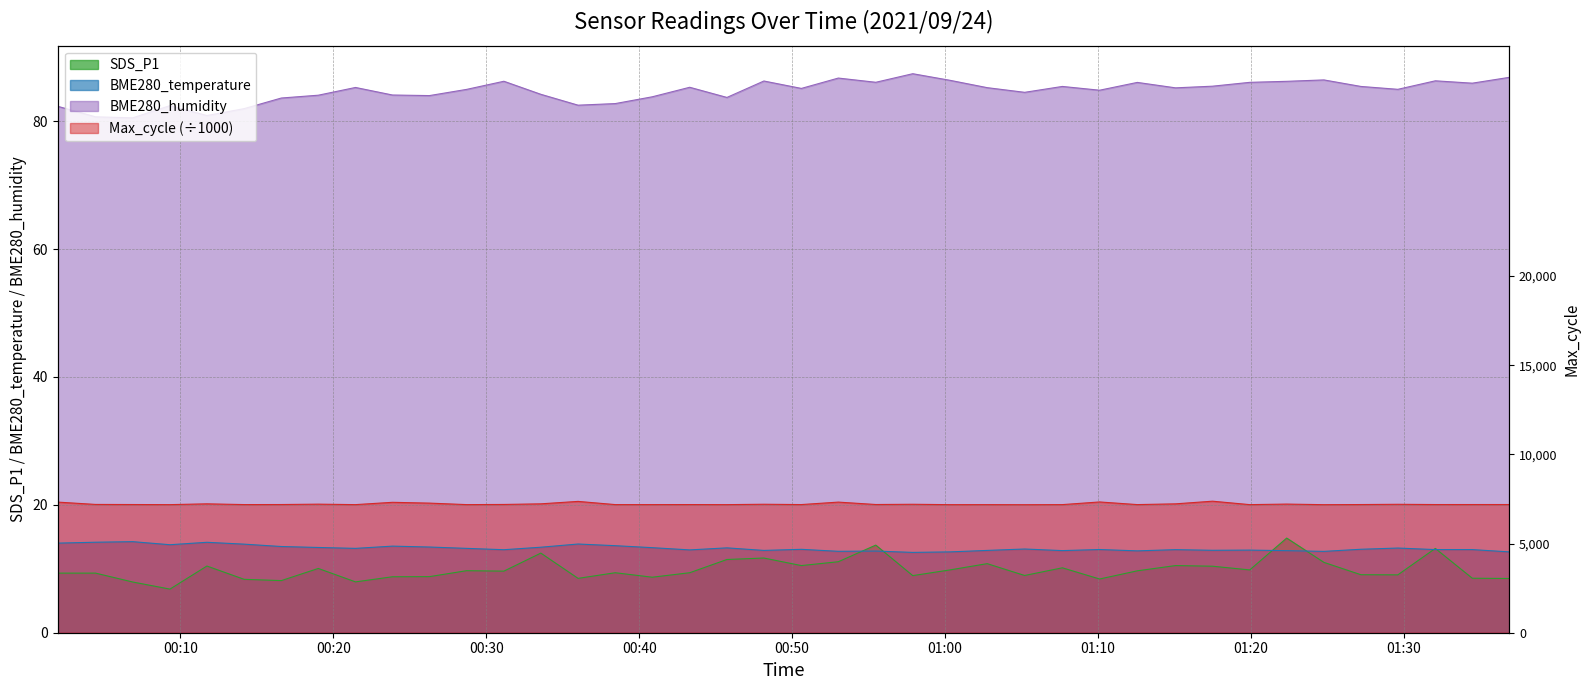

What position from the left is 2021/09/24 00:36:00?

15